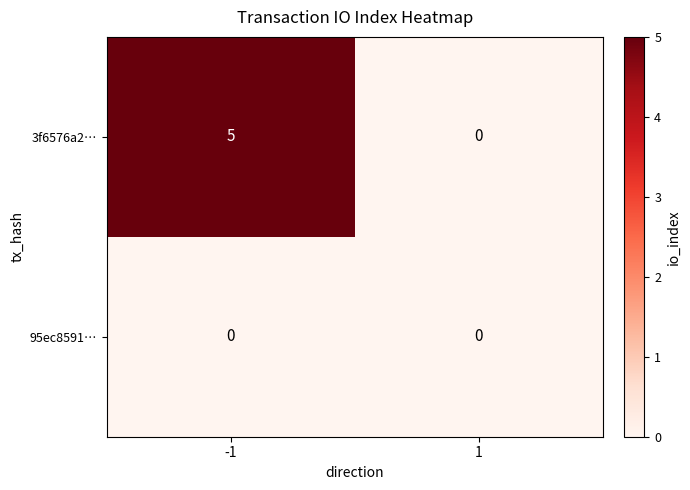

How many distinct data groups are displayed?

2